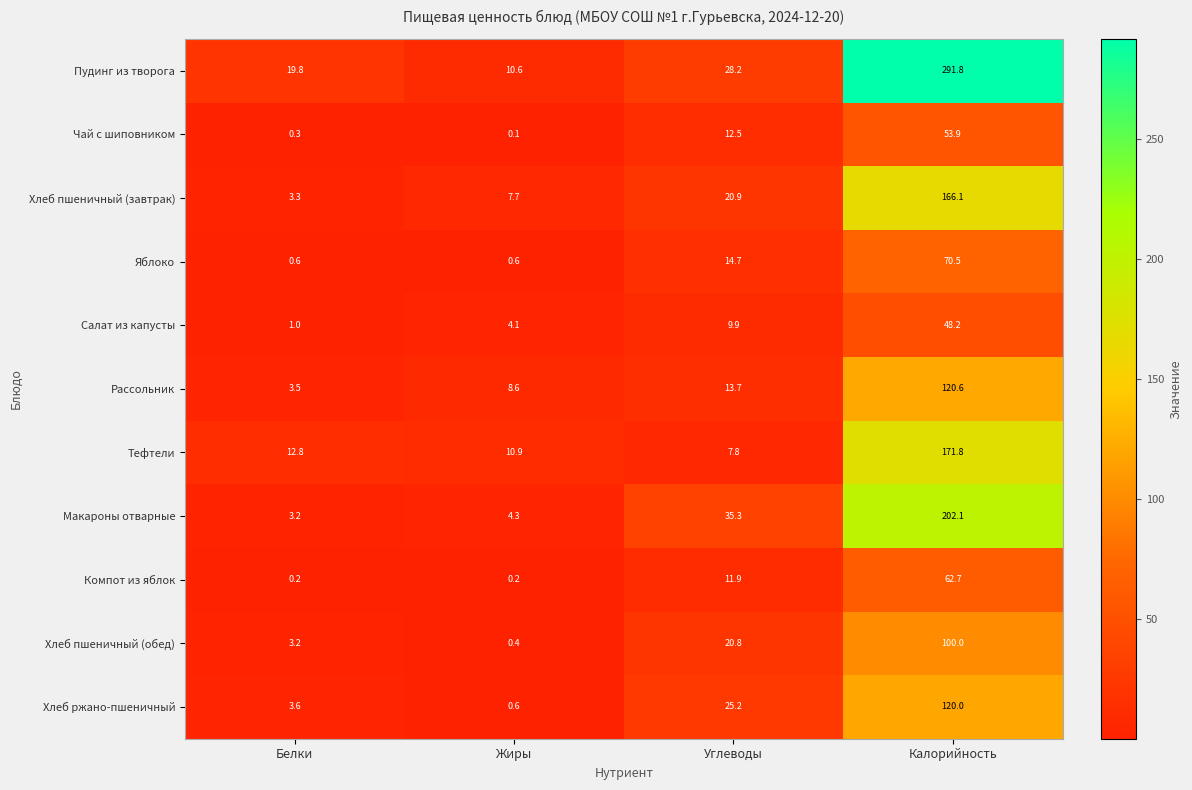

Which series has the widest spread of values?

Пудинг из творога